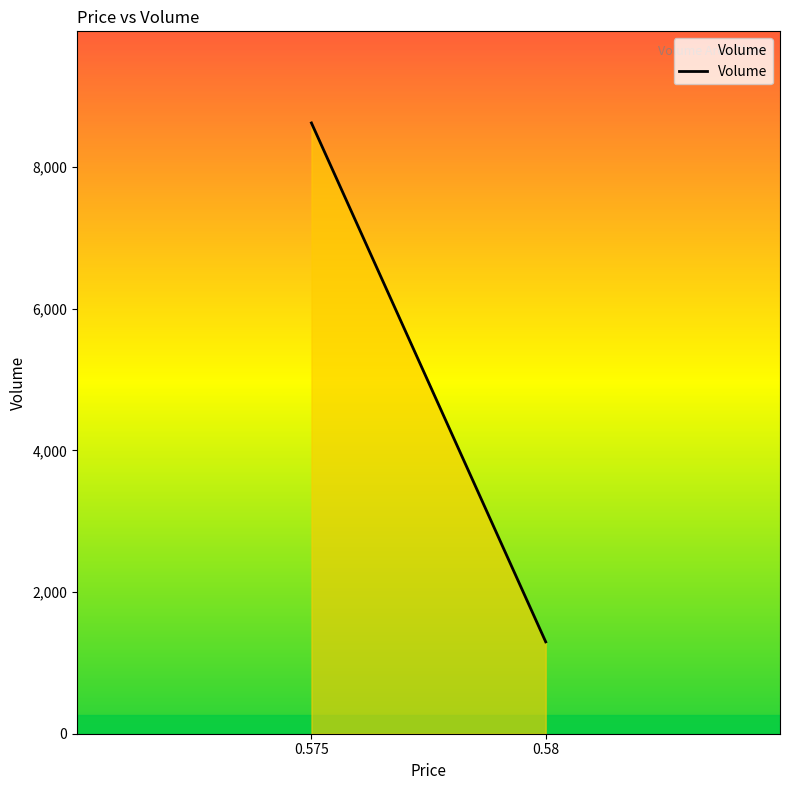

What is the value of the 2nd point from the left?

1297